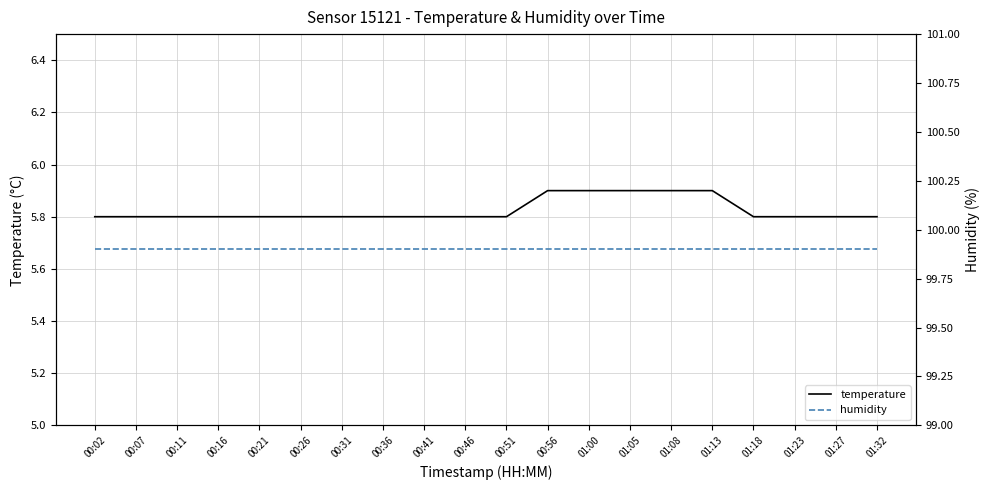

Is it true that humidity equals 44.7 at 01:13?

False